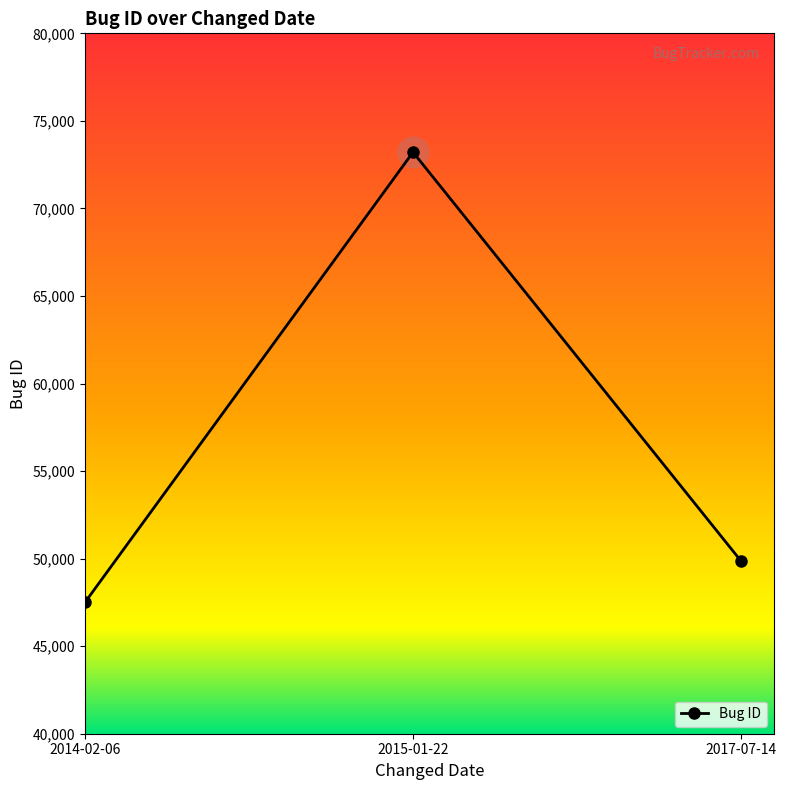

What is the ratio of the value at 2014-02-06 to the value at 2015-01-22?

0.6